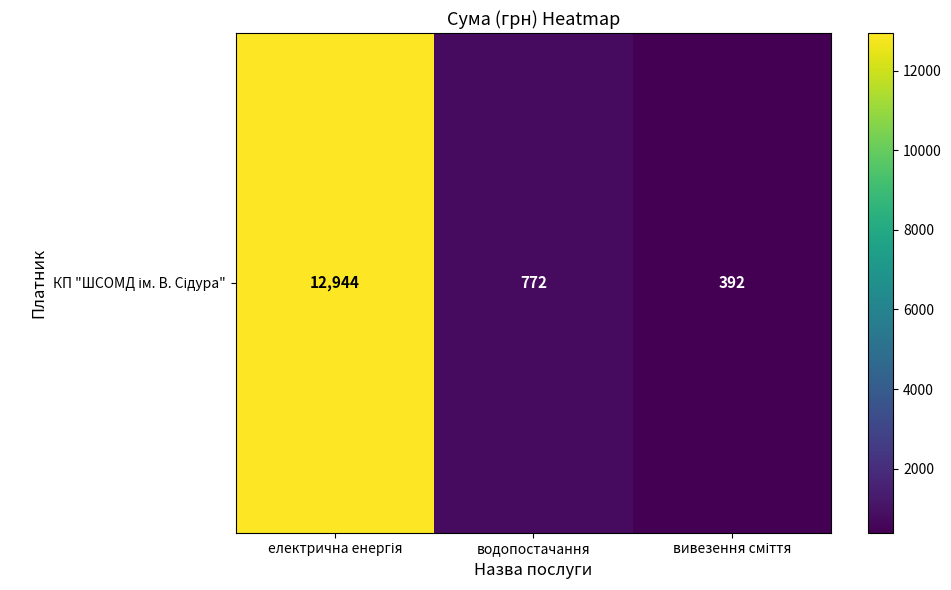

Which has a higher value, електрична енергія or вивезення сміття?

електрична енергія